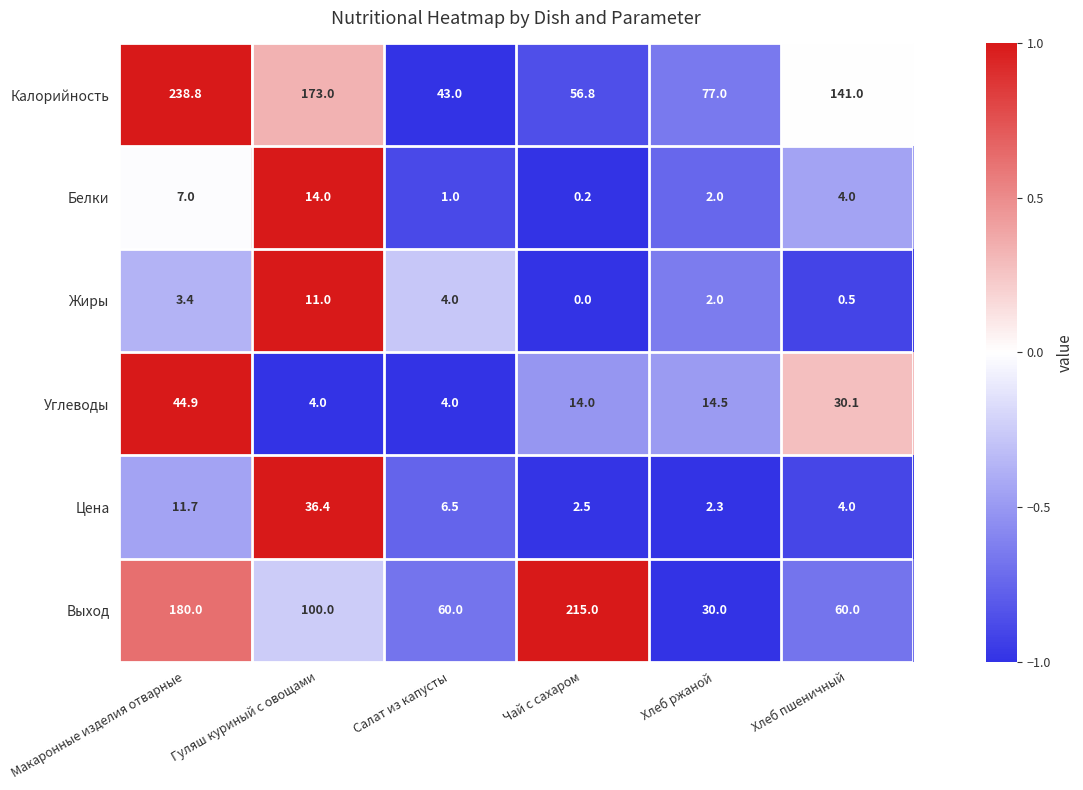

List the labels in order of Цена value, largest first.

Гуляш куриный с овощами, Макаронные изделия отварные, Салат из капусты, Хлеб пшеничный, Чай с сахаром, Хлеб ржаной